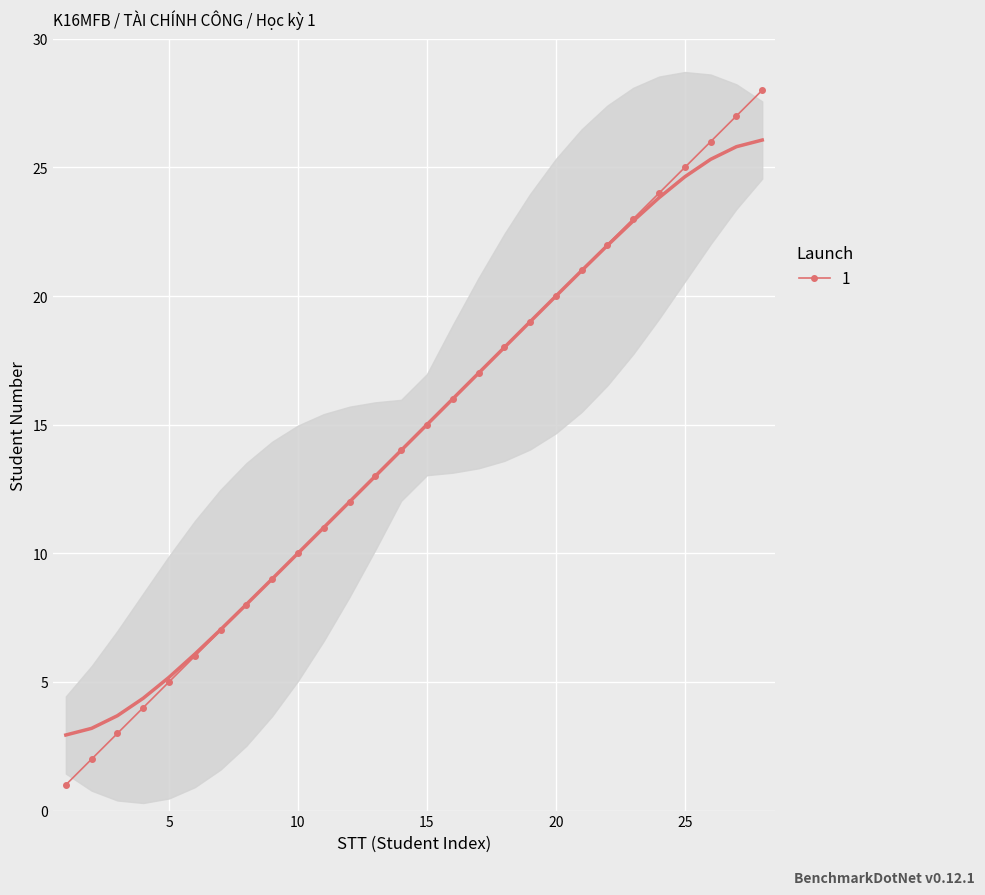

What is the approximate value at 18, to the nearest 10?

20